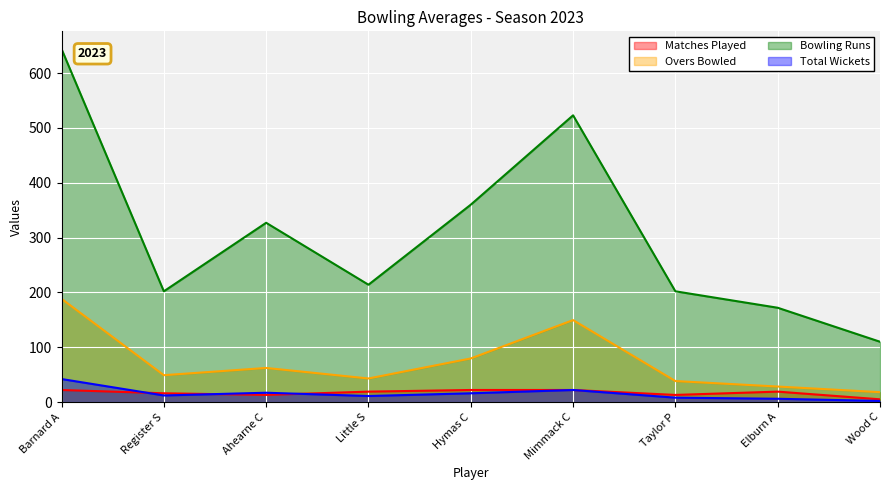

What is the difference between the maximum and minimum values in the Total Wickets series?

40.0